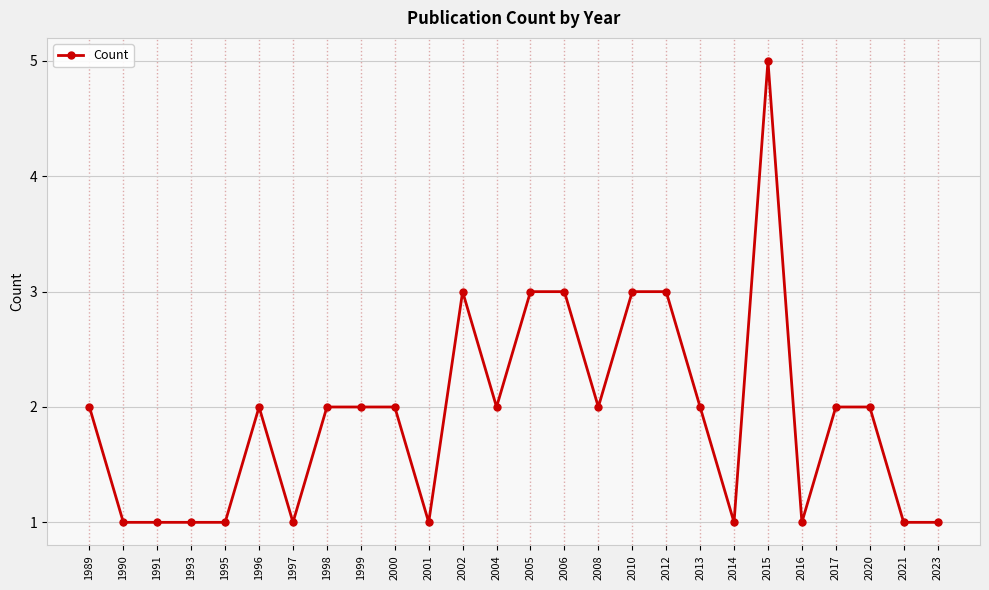

Which category has the highest value across all series?

2015